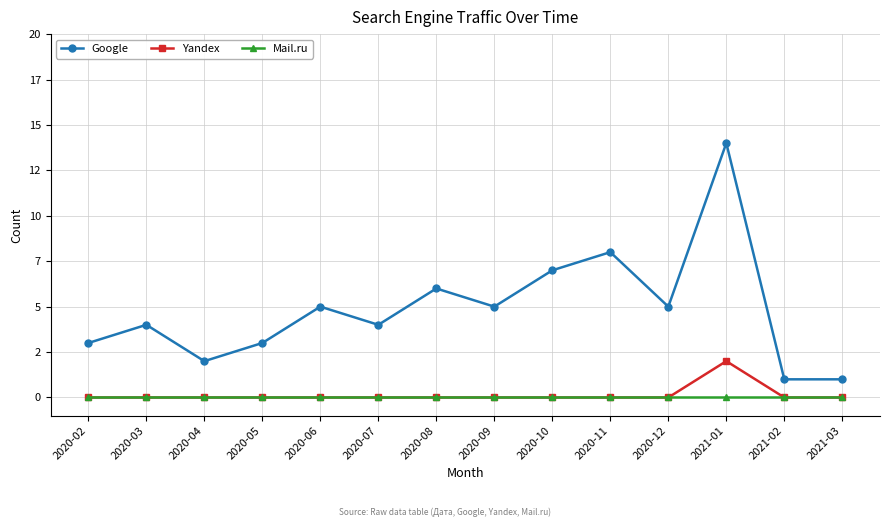

Is it true that Google equals 23 at 2021-01?

False